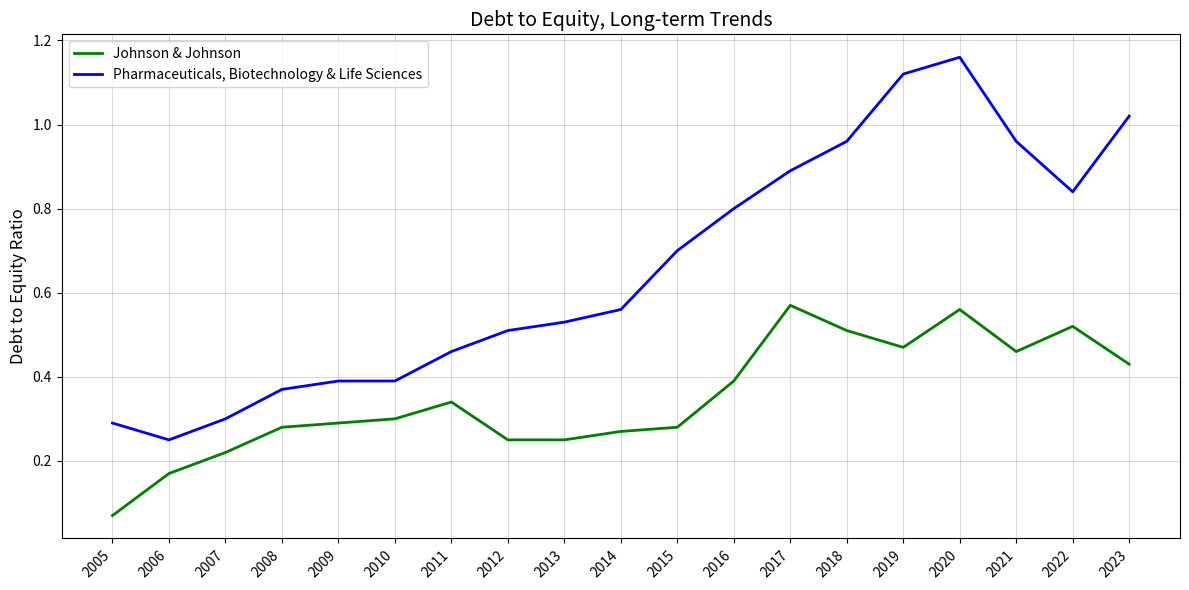

Count the number of categories in the chart.

19